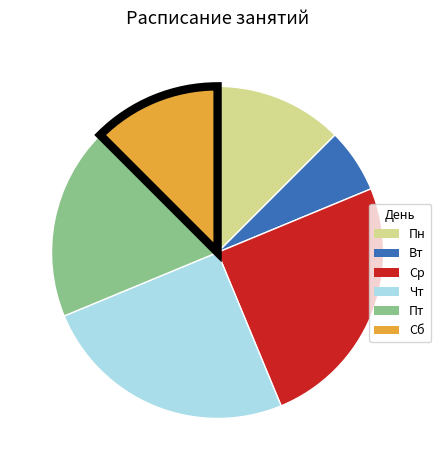

True or false: Пт accounts for 7% of the total.

False